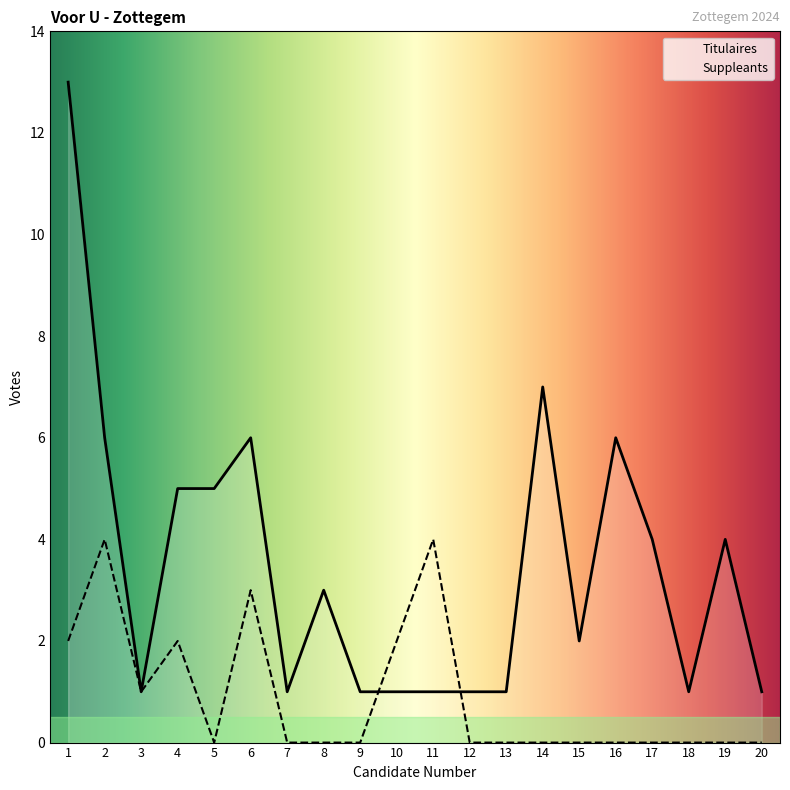

Is the value of Suppleants at 18 greater than the value of Titulaires at 9?

No